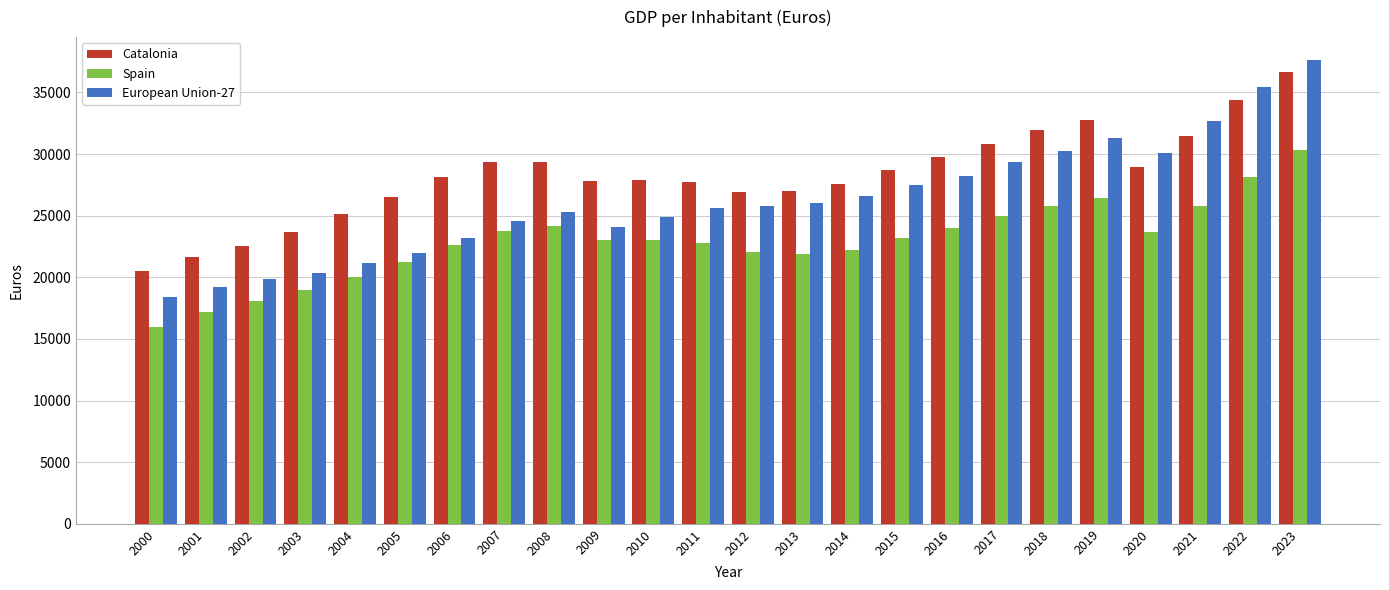

What is the difference between the Spain values at 2022 and 2020?

4520